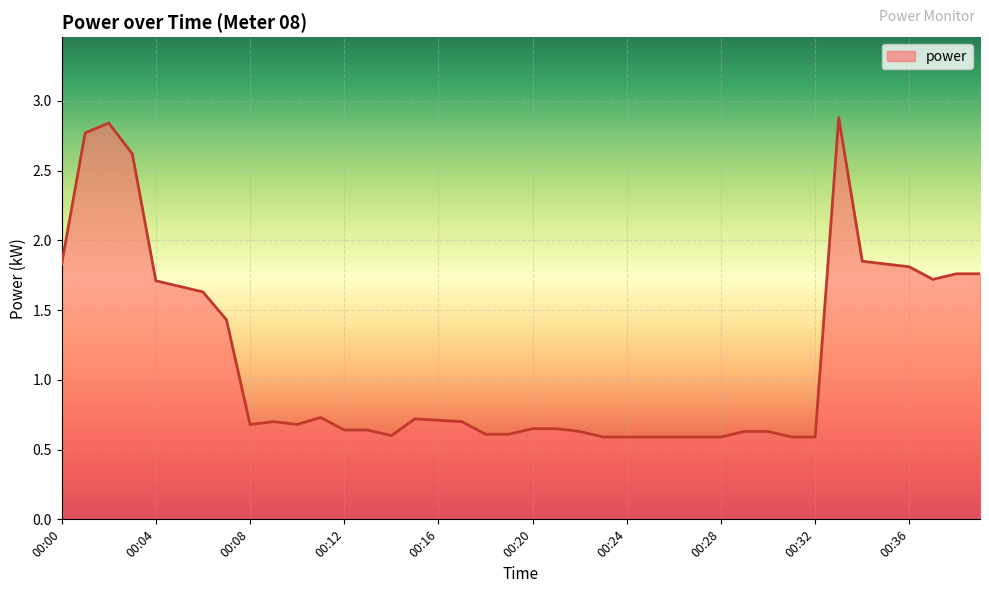

Where is the first local maximum?

00:02